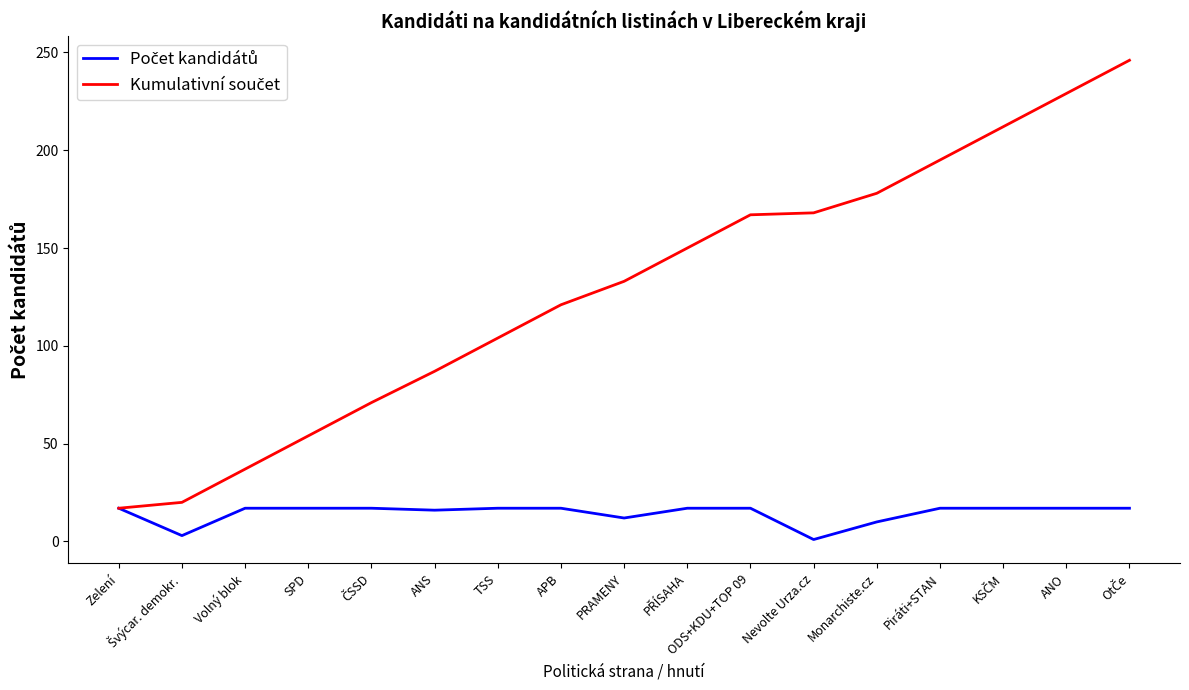

What is the spread (max minus min) of values at ANO?

212